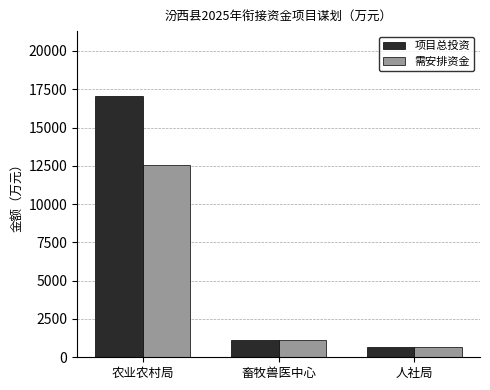

What value does the 项目总投资 series have at 农业农村局?

17036.6